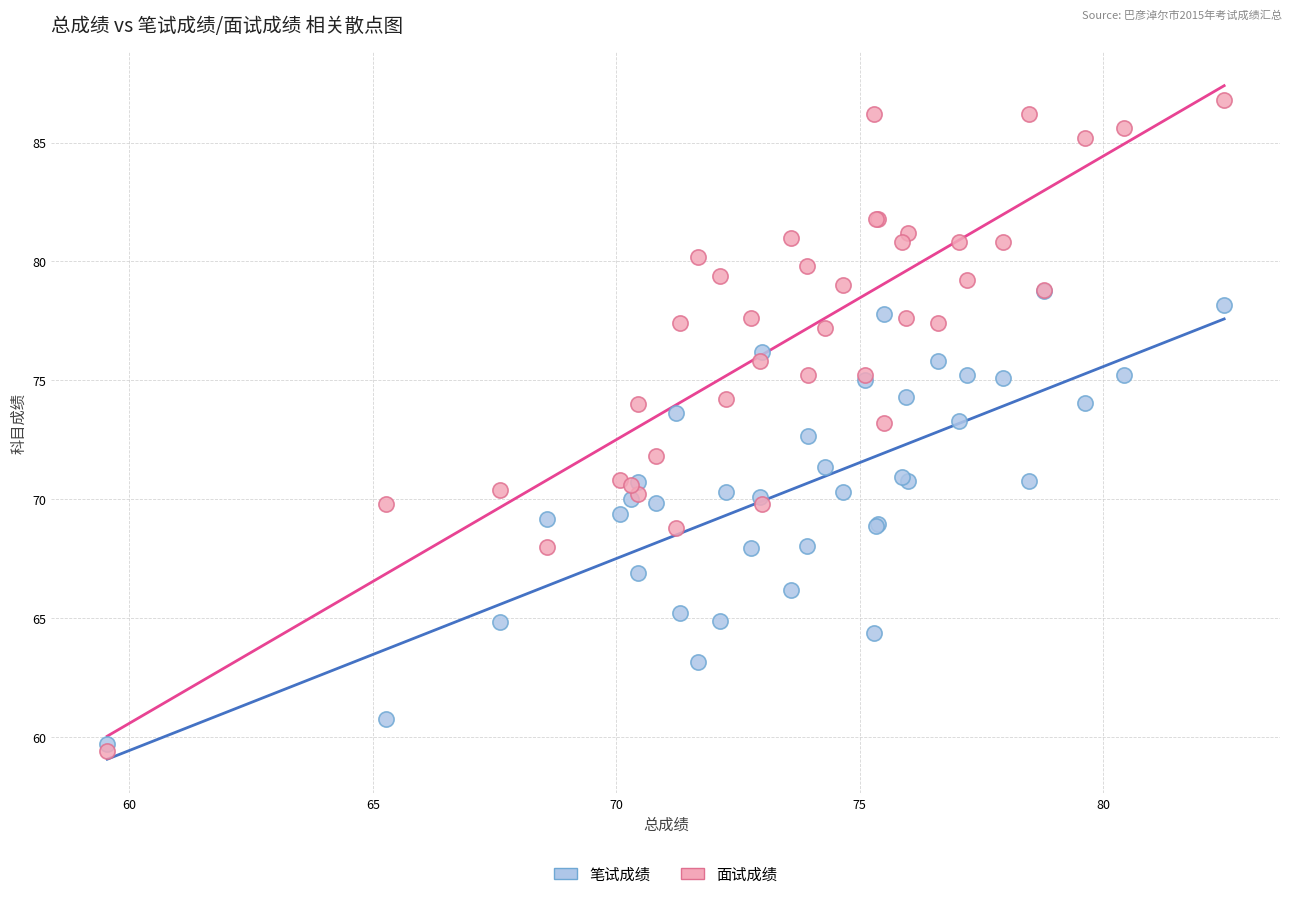

What are all the series names shown in the legend?

笔试成绩, 面试成绩